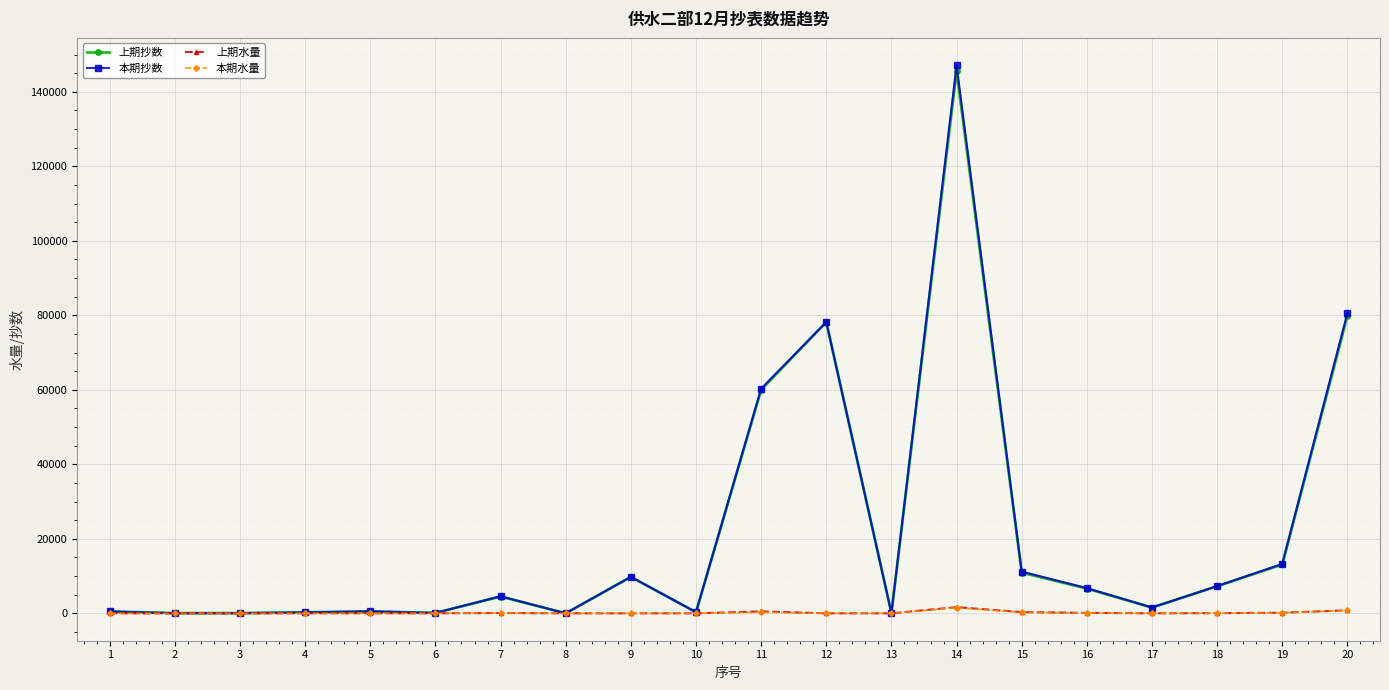

Count the number of data series in this chart.

4